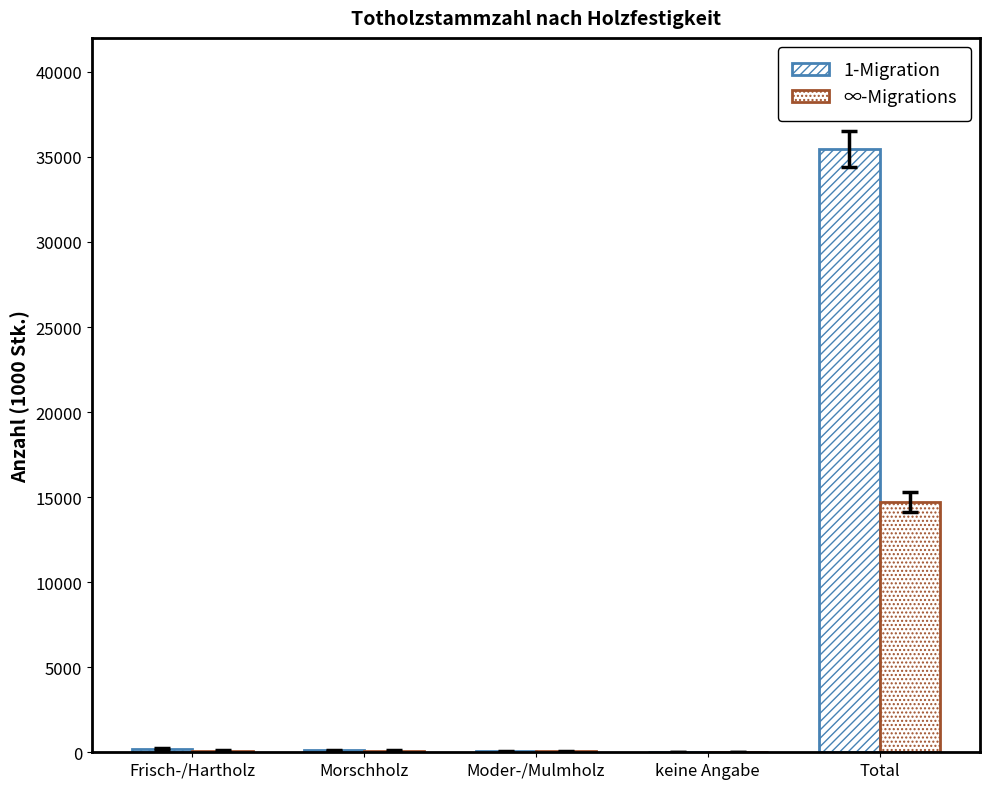

What is the difference between the second highest and minimum values in the ∞-Migrations series?

84